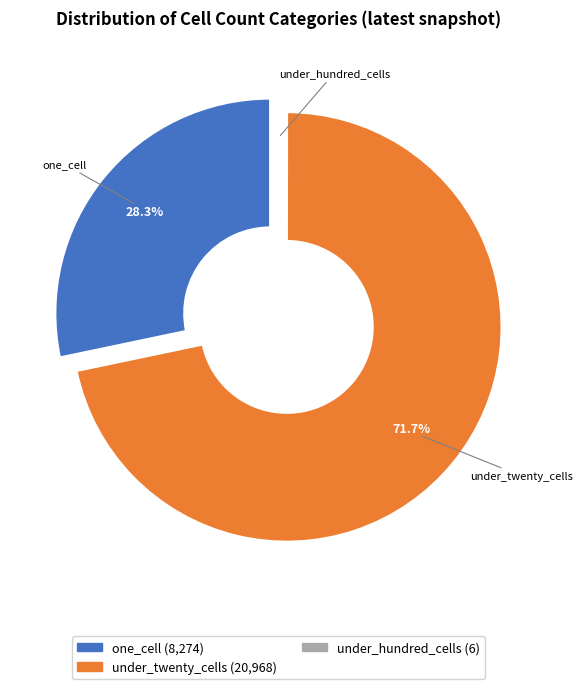

To the nearest percent, what is the average slice percentage?

33%